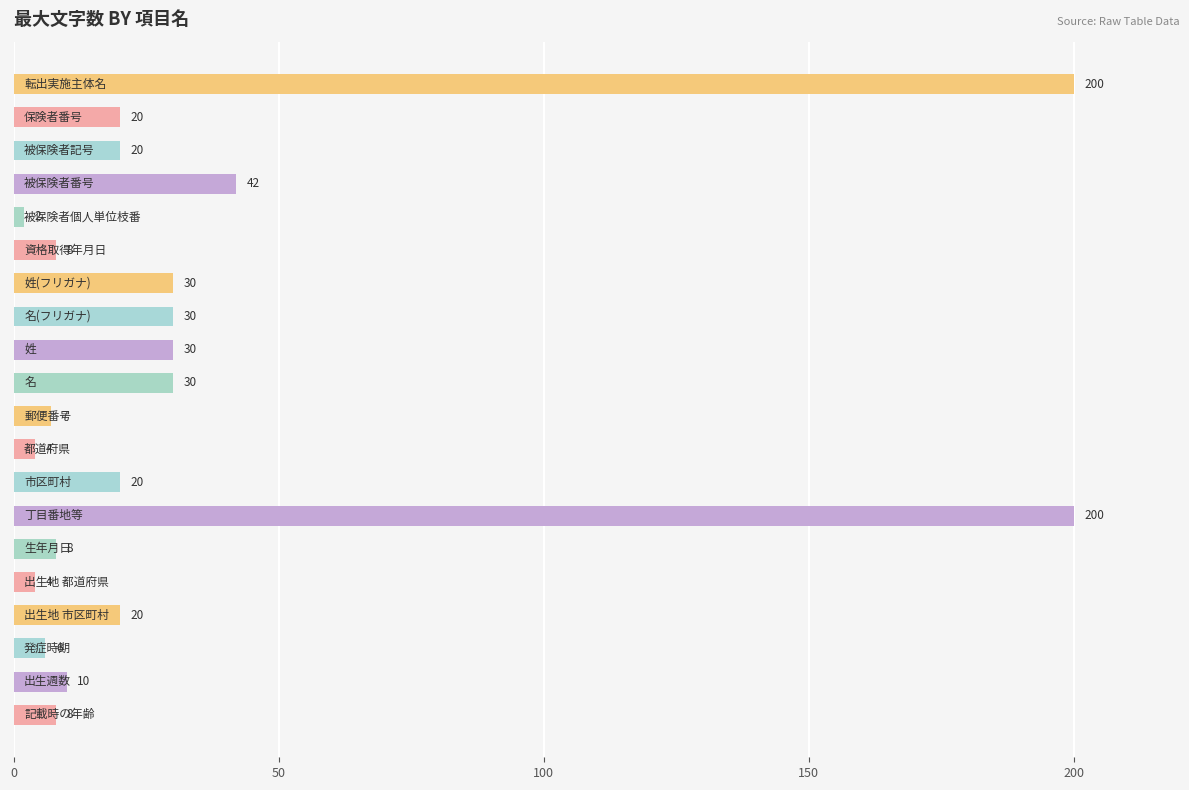

What is the value of the 18th bar from the top?

6